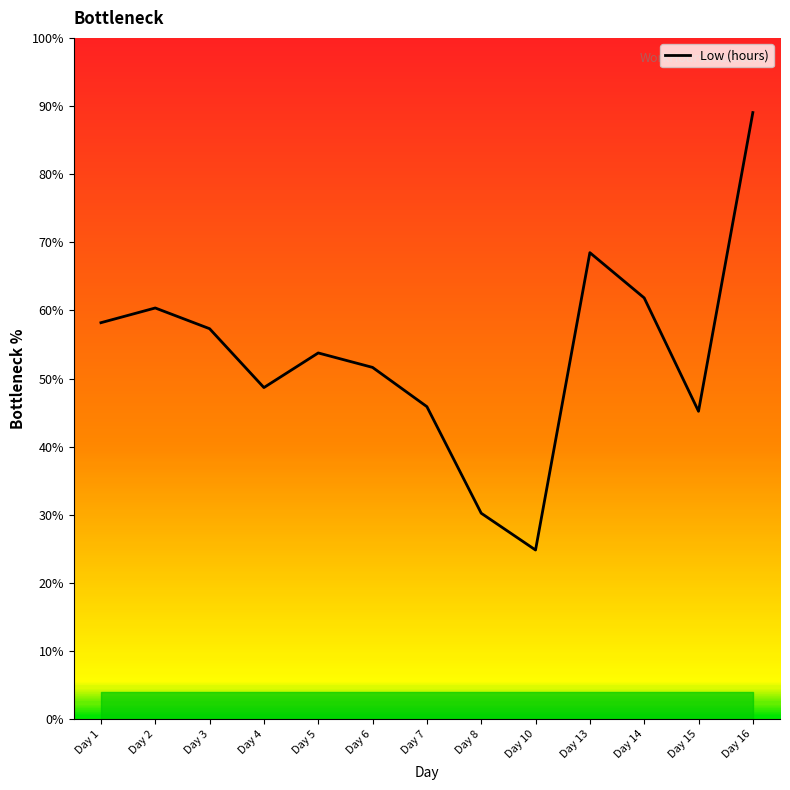

What is the difference between the values at Day 2 and Day 6?

8.7